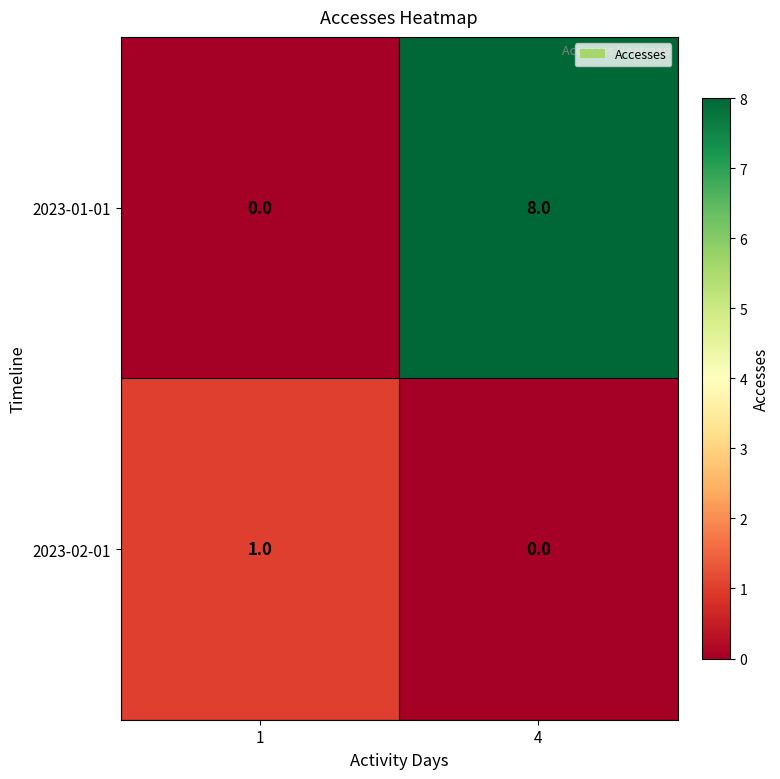

What is the difference between the 2023-01-01 values at 1 and 4?

8